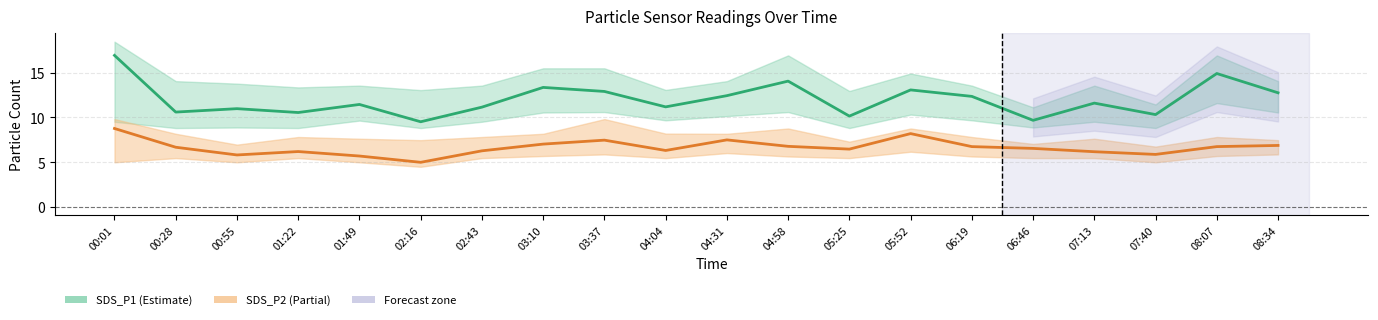

What is the difference between the maximum and minimum values in the SDS_P2 (Partial) series?

3.8